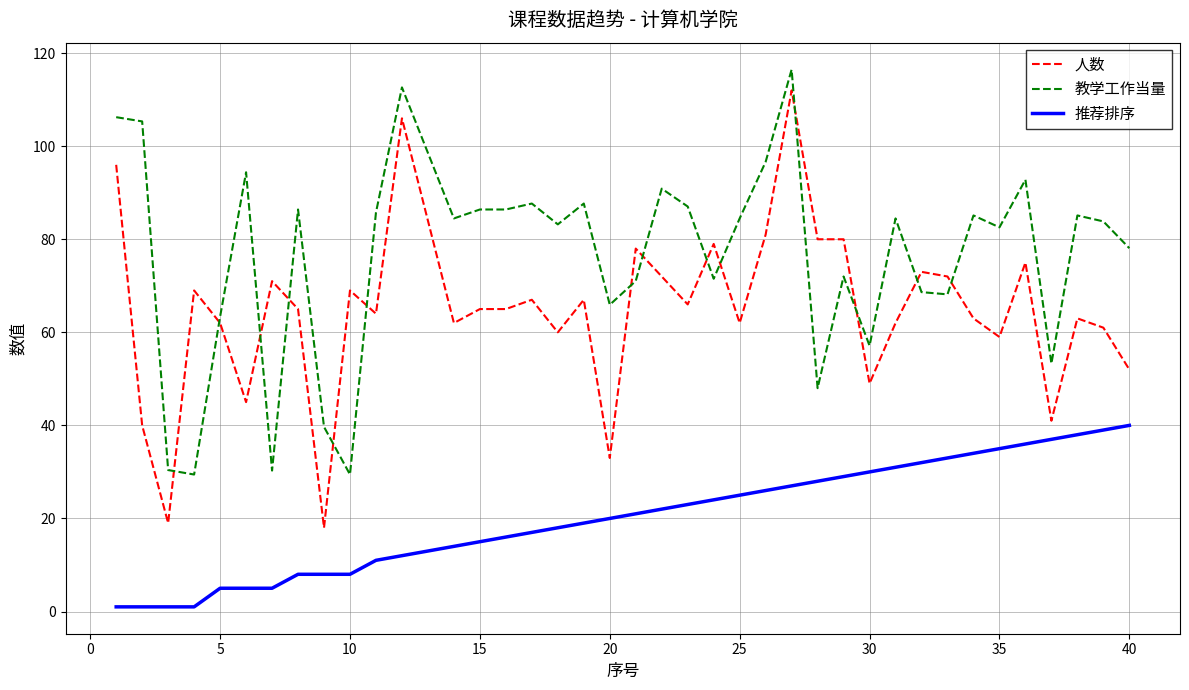

True or false: 推荐排序 and 教学工作当量 intersect in this chart.

False